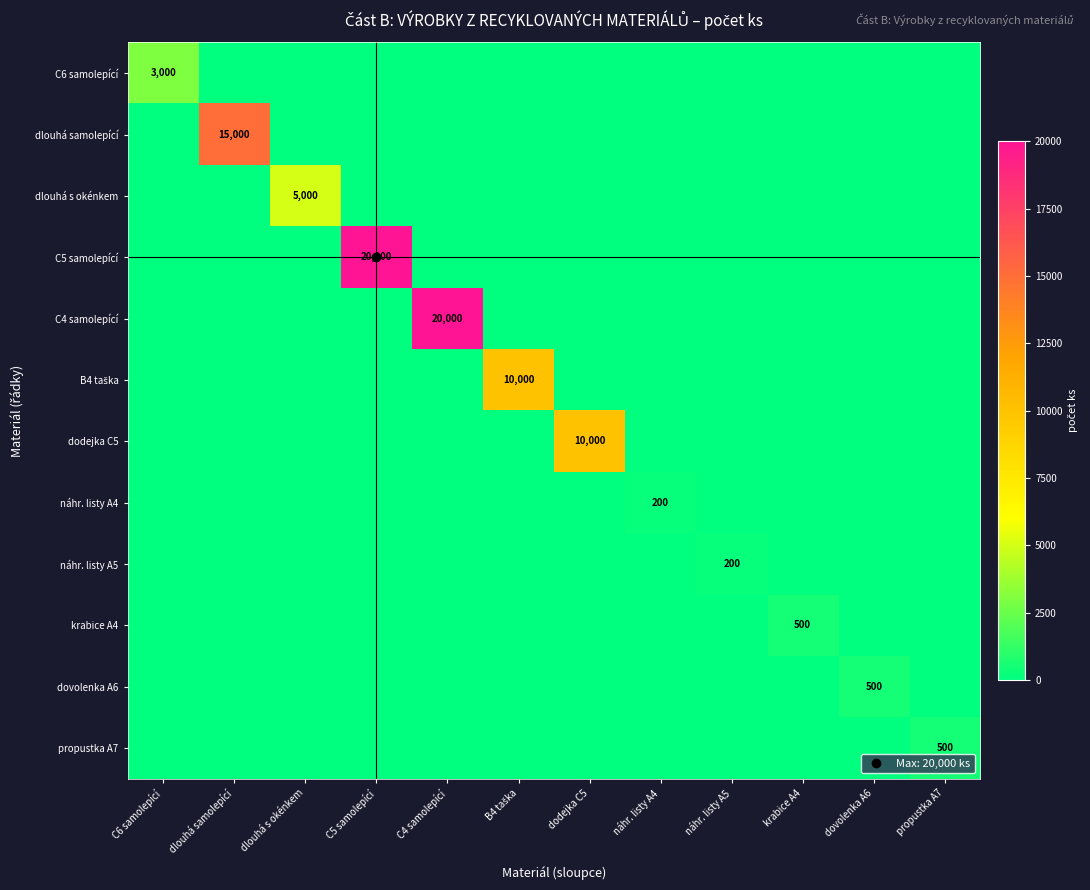

At which category does the chart reach its peak across all series?

C5 samolepící